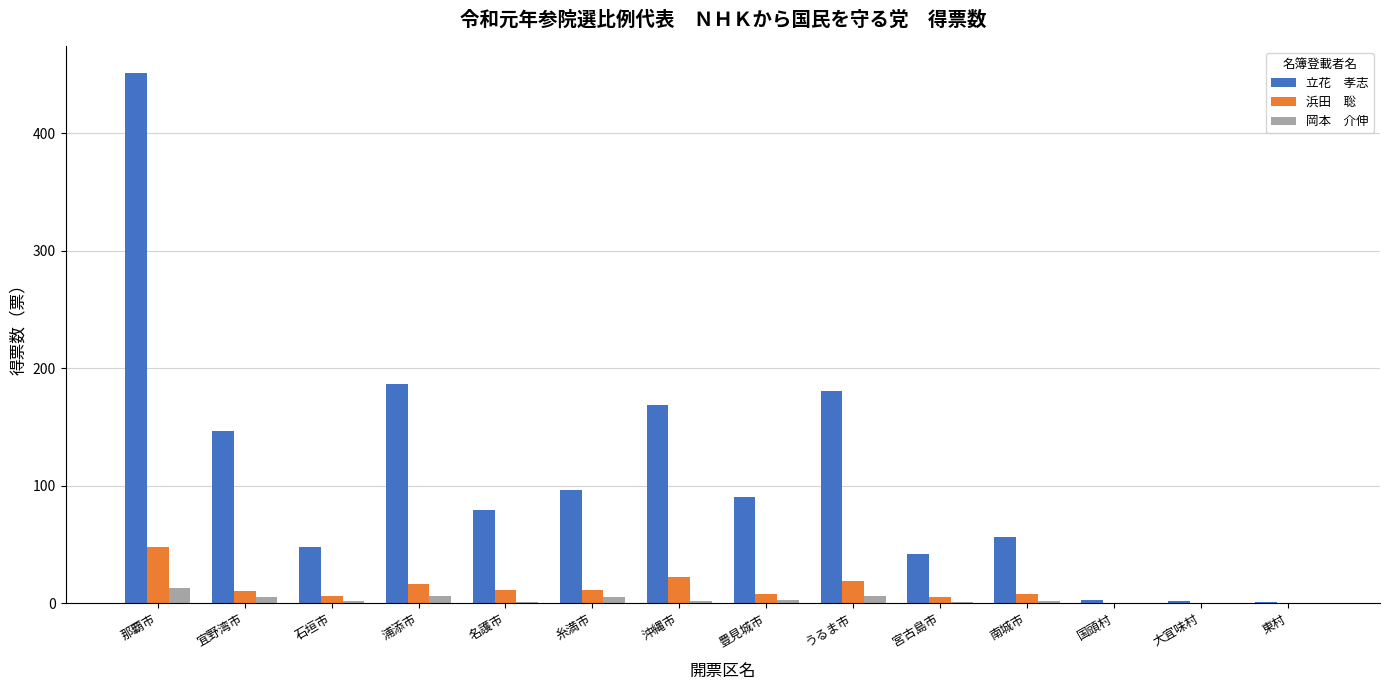

Which category has the highest value across all series?

那覇市